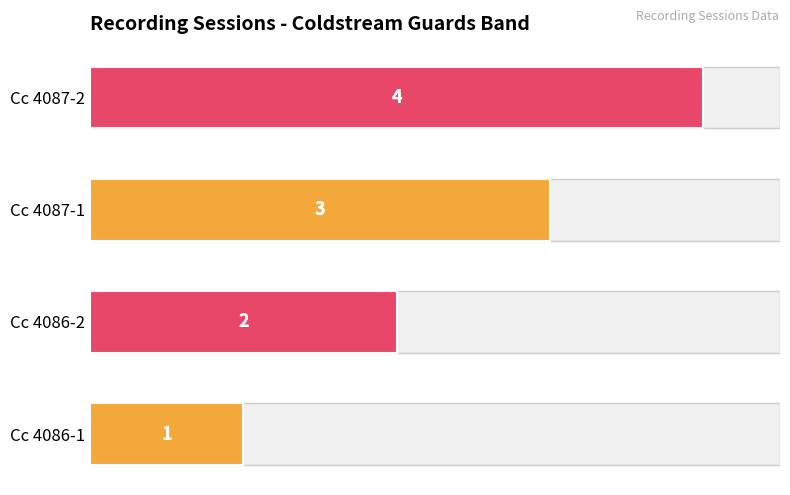

True or false: the data shows 7 at Cc 4087-2.

False